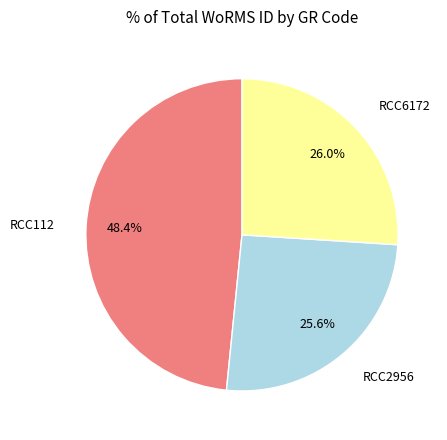

Does any single category account for the majority?

No